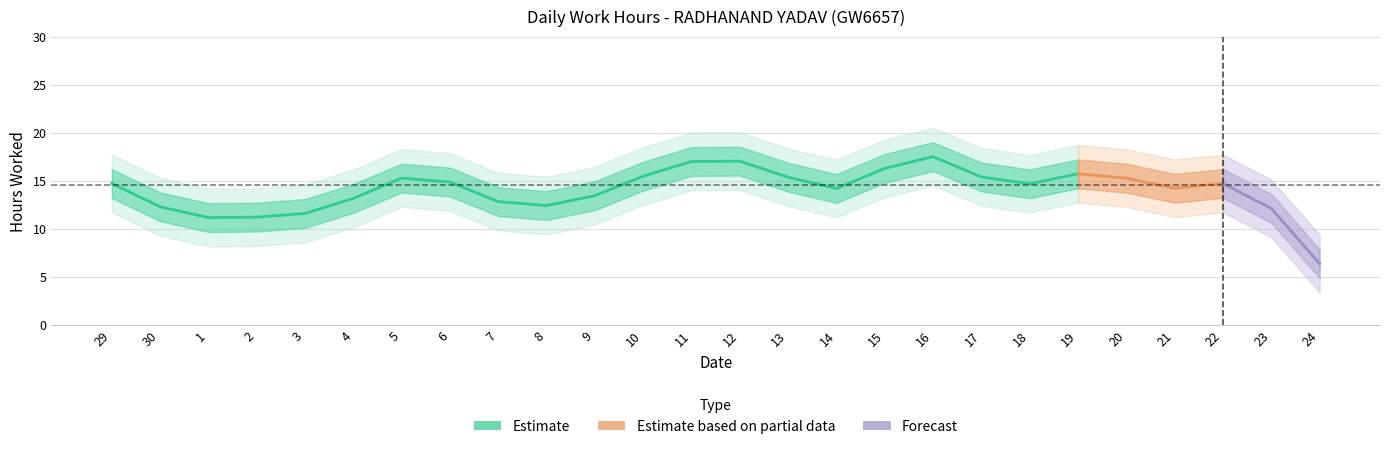

True or false: there are more than 0 points higher than both neighbors.

True